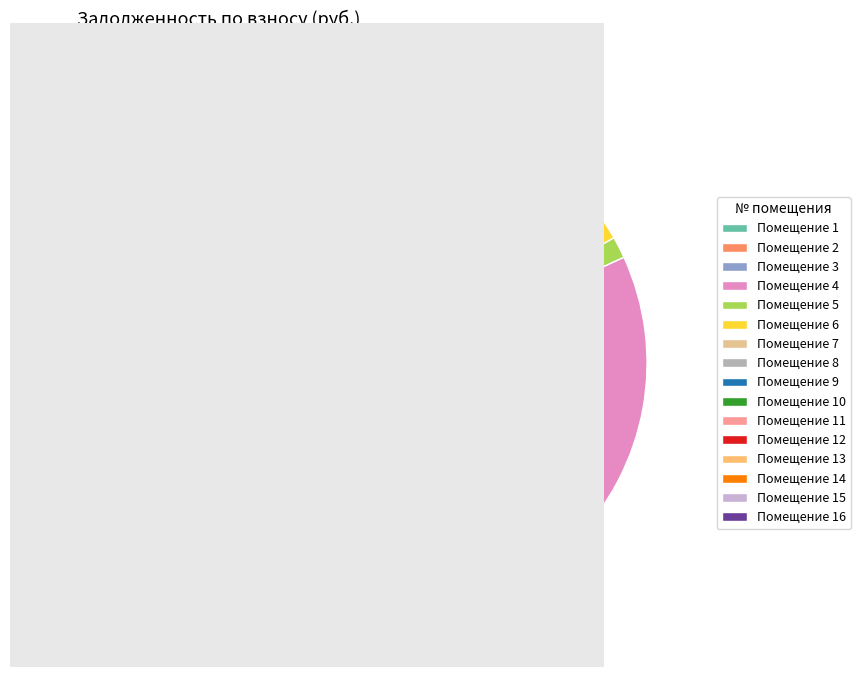

Approximately how many times larger is the value at Помещение 10 compared to Помещение 11?

0.6